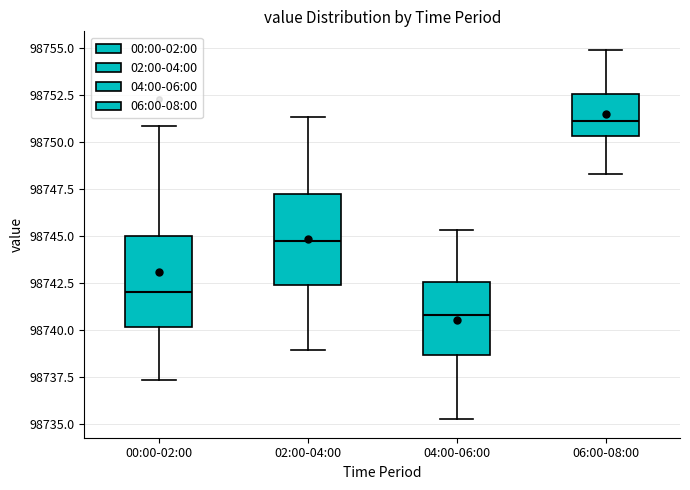

Where does the lower whisker of the box for 00:00-02:00 end on the y-axis? The values are not printed on the chart, so give them approximately, as read against the axis.

98737.5